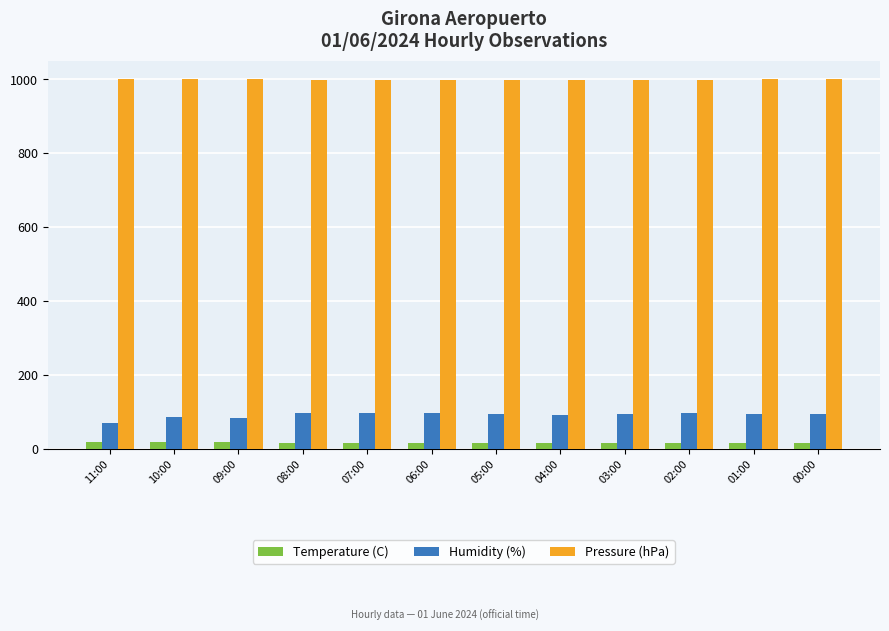

What is the difference between the highest and lowest values at 03:00?

984.8